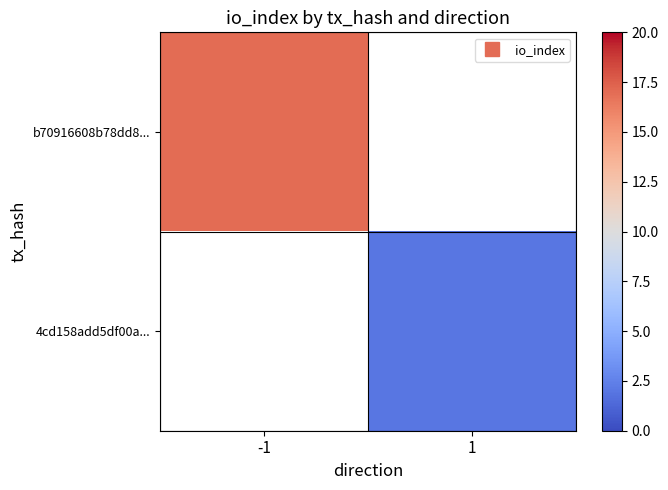

Rank the categories by 4cd158add5df00a... value from lowest to highest.

-1, 1